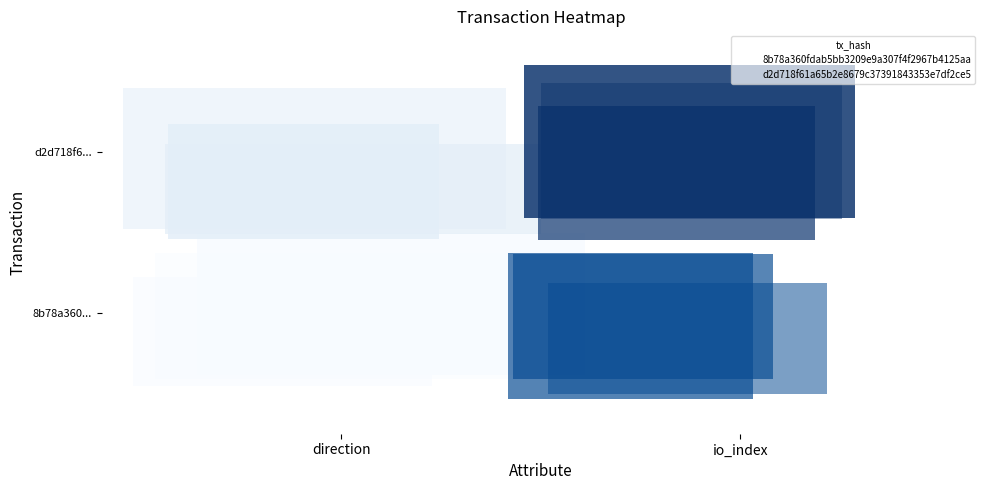

What is the sum of all 8b78a360fdab5bb3209e9a307f4f2967b4125aa values?

0.8